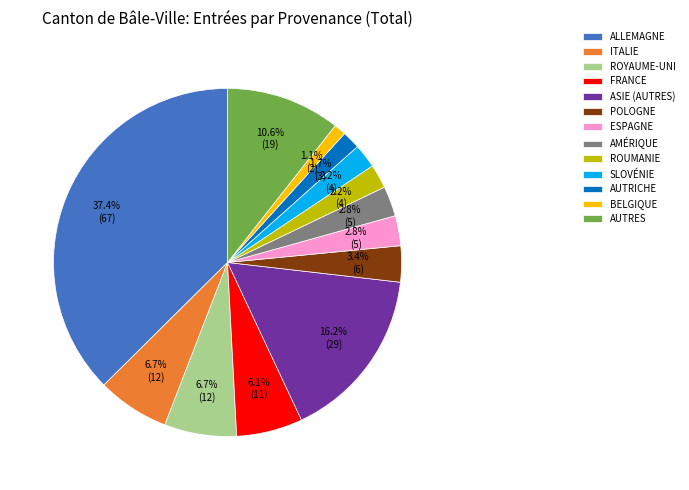

Is ITALIE the majority of the pie?

No